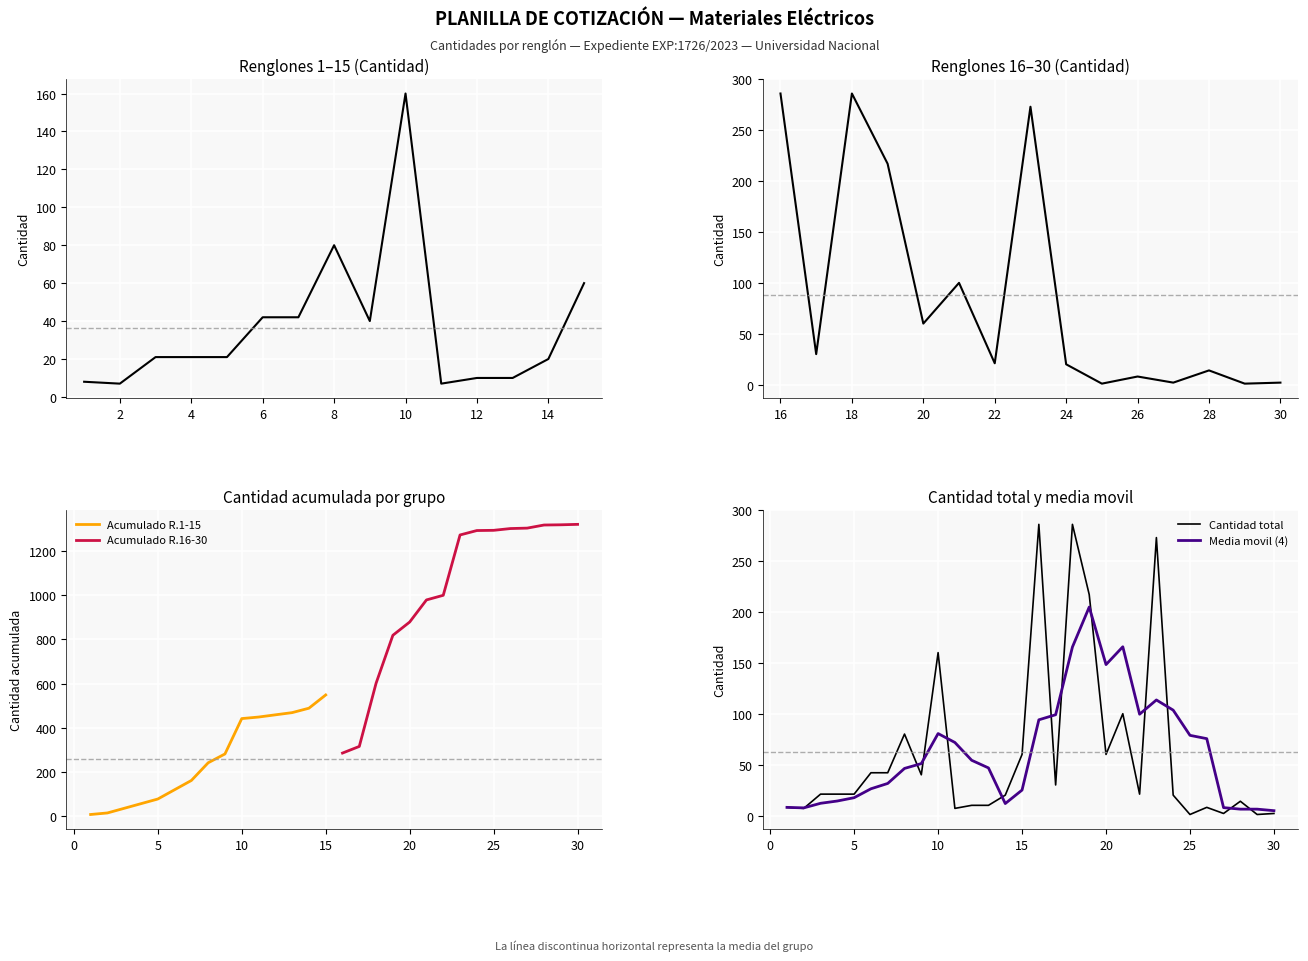

At which label is Cantidad total closest to 143?

10